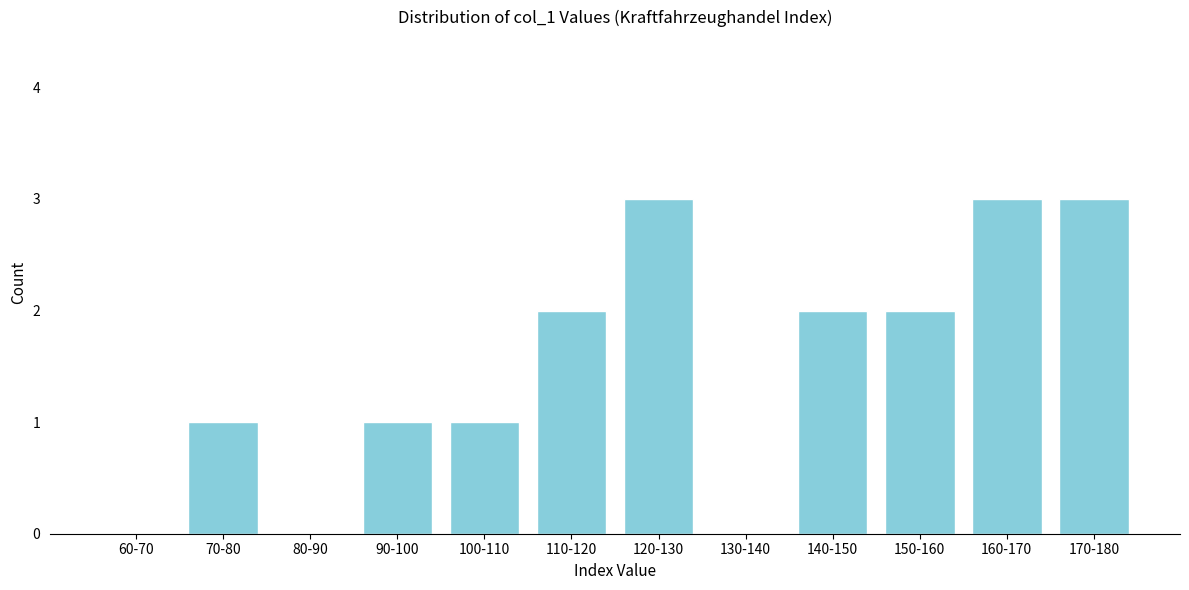

Reading left to right, extract all data points from this chart.

60-70=0	70-80=1	80-90=0	90-100=1	100-110=1	110-120=2	120-130=3	130-140=0	140-150=2	150-160=2	160-170=3	170-180=3